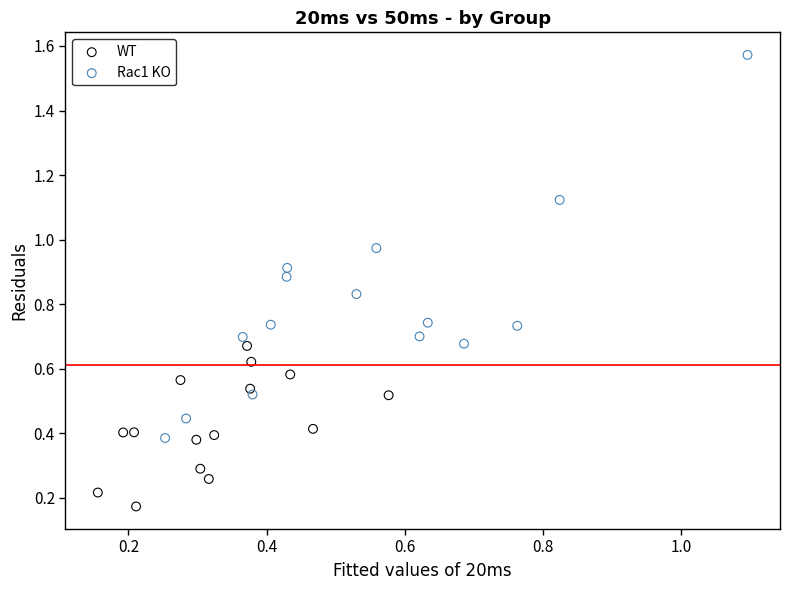

Which series contains the lowest Y value?

WT